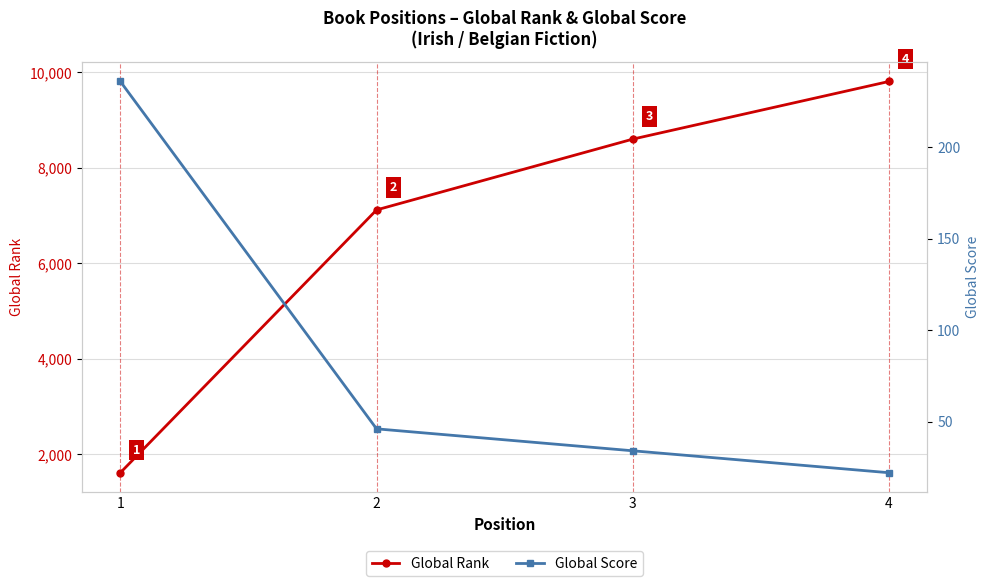

Reading left to right, transcribe all the data shown in this chart.

Global Rank: 1=1610	2=7115	3=8598	4=9806
Global Score: 1=236	2=46	3=34	4=22